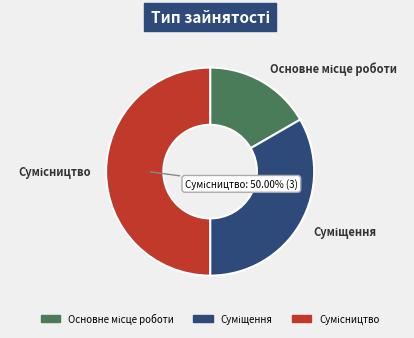

Count the number of slices in the pie.

3